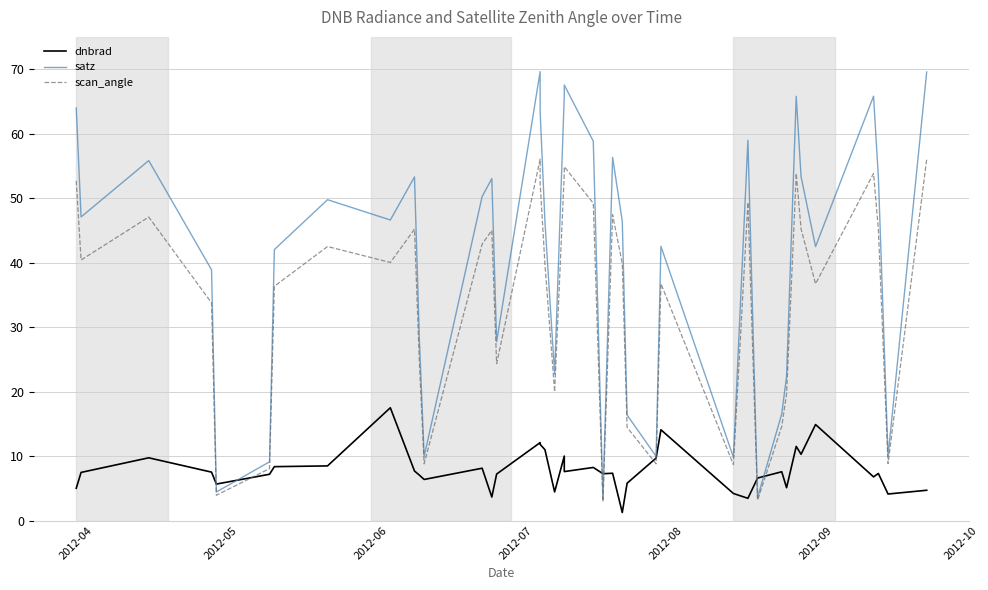

True or false: dnbrad has more than 2 points higher than both neighbors.

True